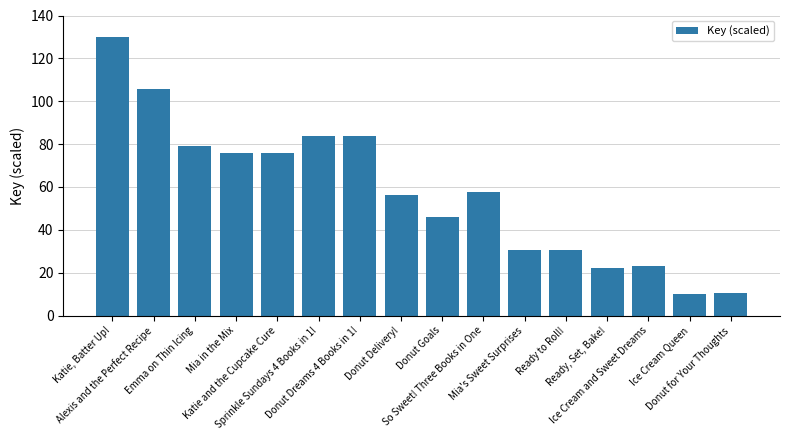

Is it true that the value at Katie, Batter Up! is 61.4?

False